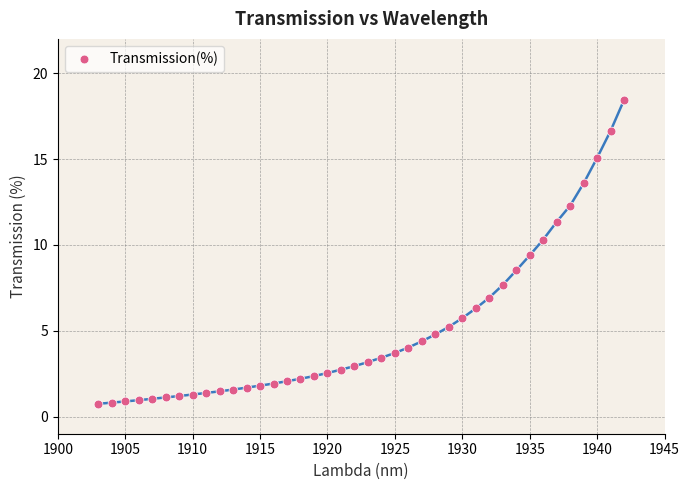

What is the range of X values (max minus min)?

39.0